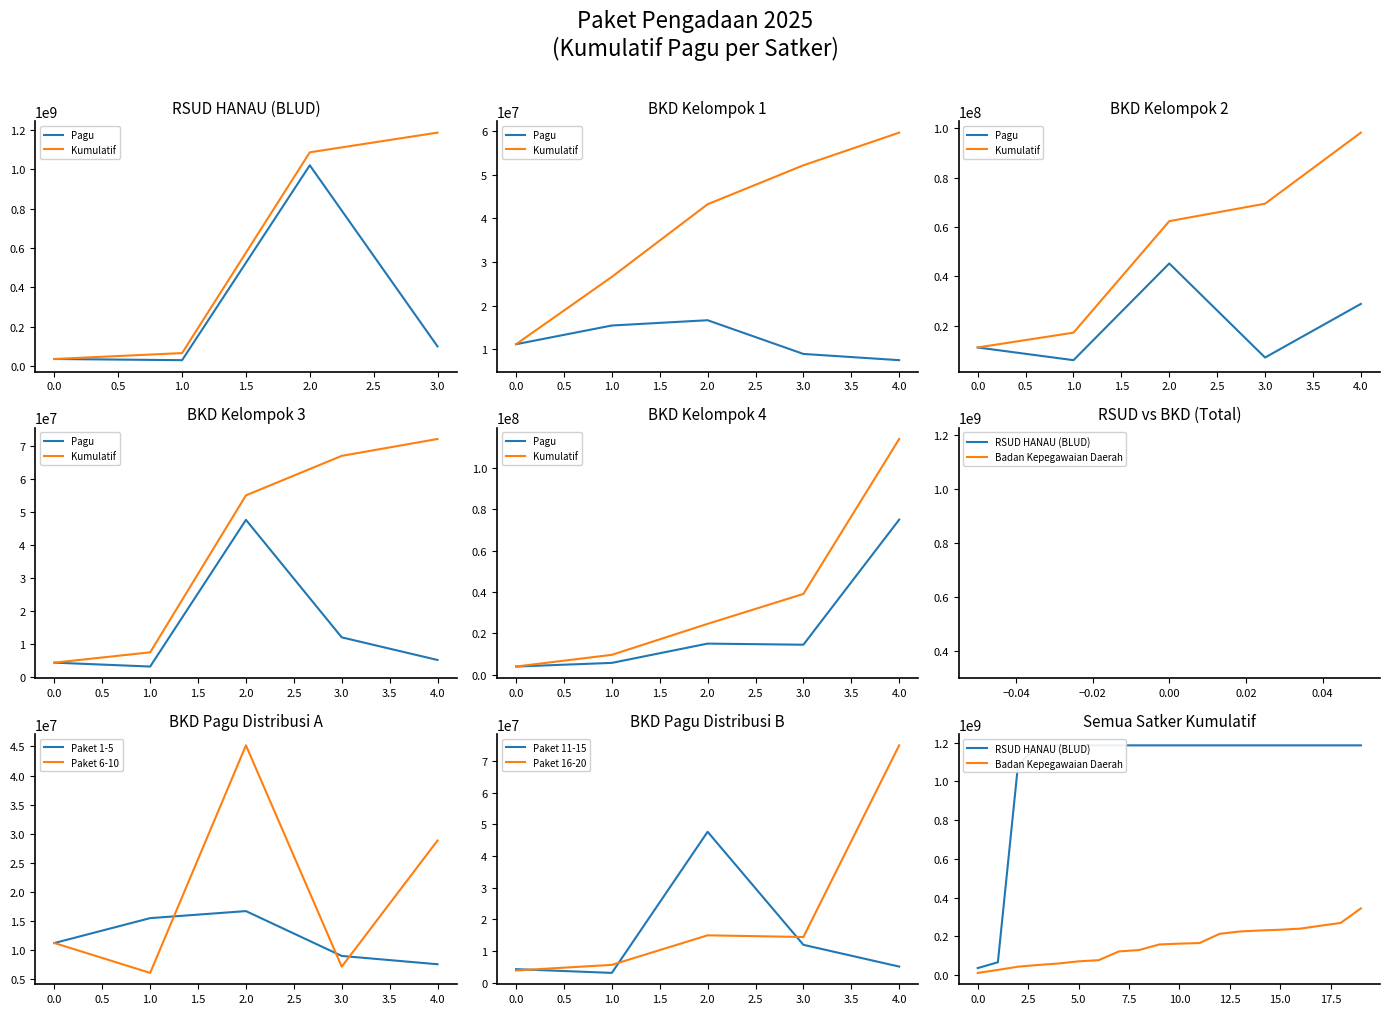

Reading right to left, transcribe all the data shown in this chart.

100000000	1020000000	30000000	36000000